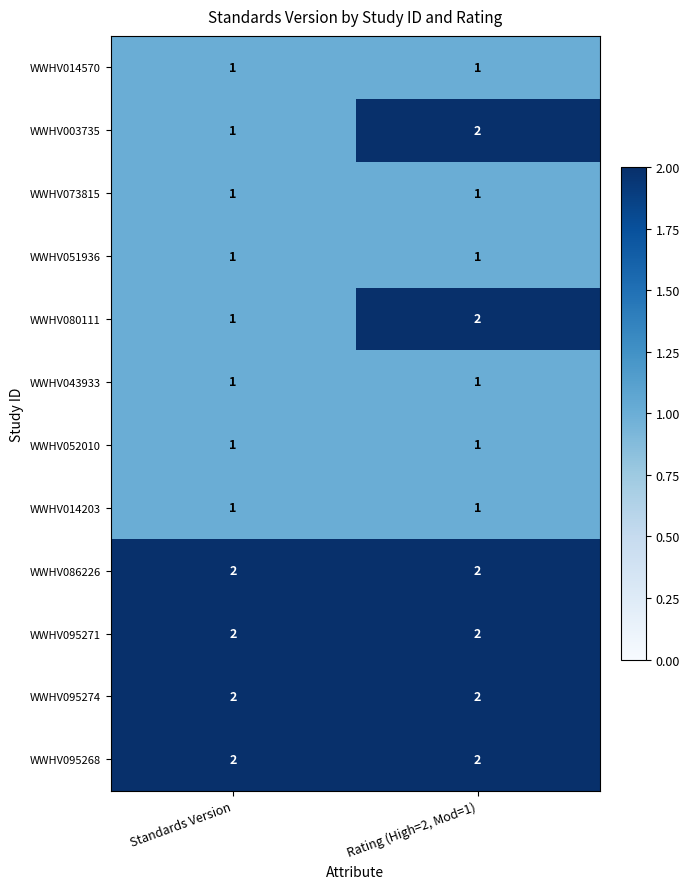

At which category is the sum across all series the highest?

Rating (High=2, Mod=1)